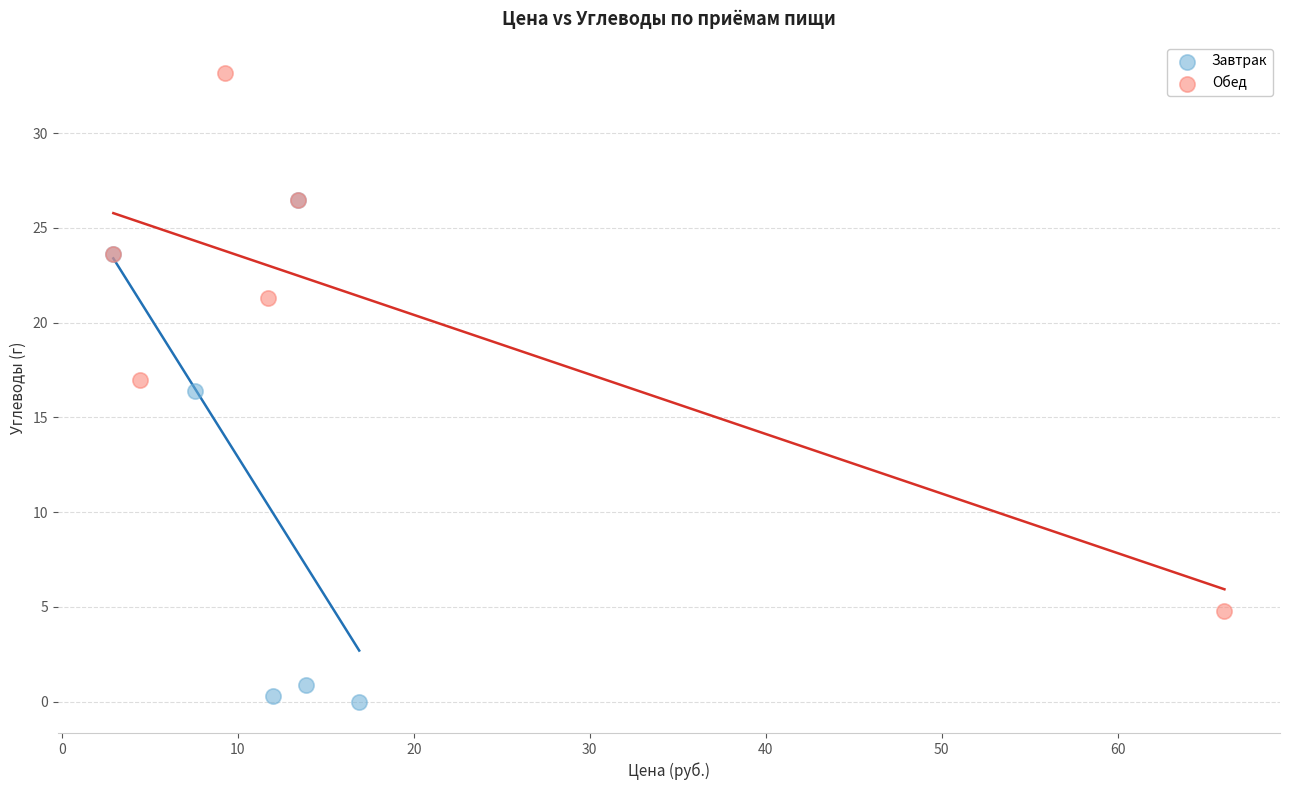

Which series has the largest Y range (max minus min)?

Обед